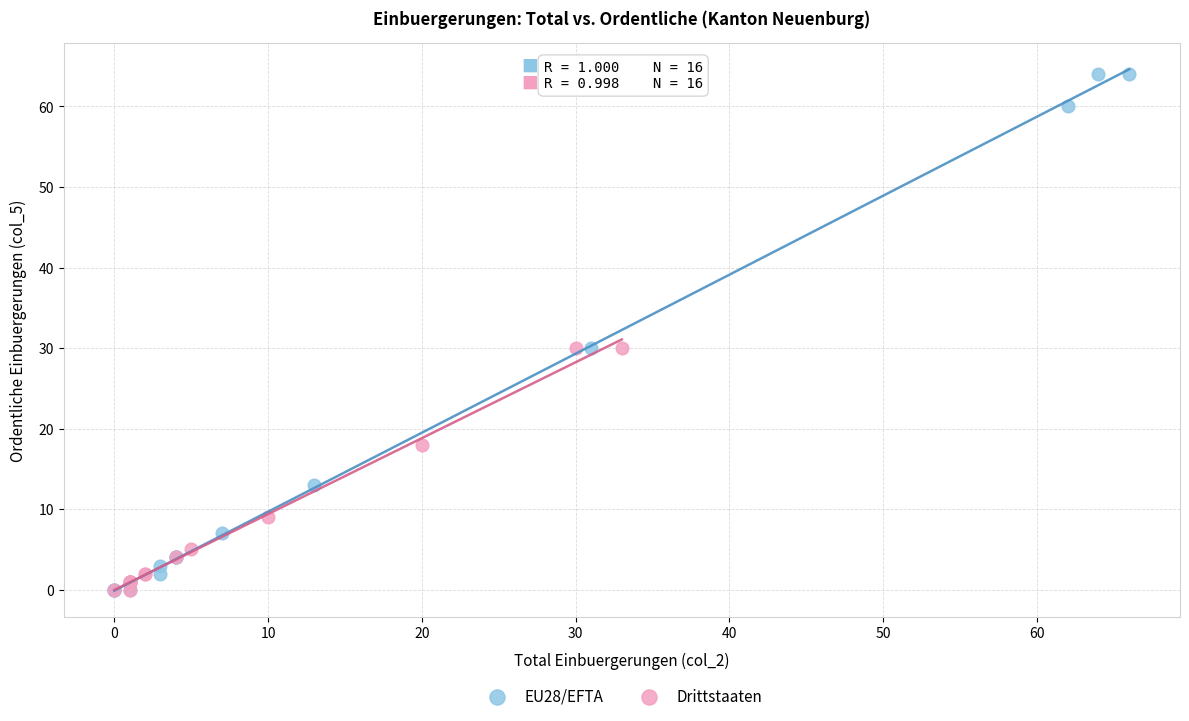

Which series has the widest spread of Y values?

EU28/EFTA